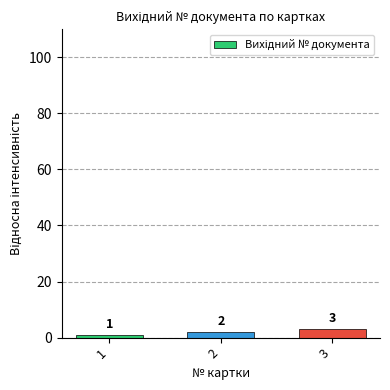

Reading left to right, extract all data points from this chart.

1=1	2=2	3=3